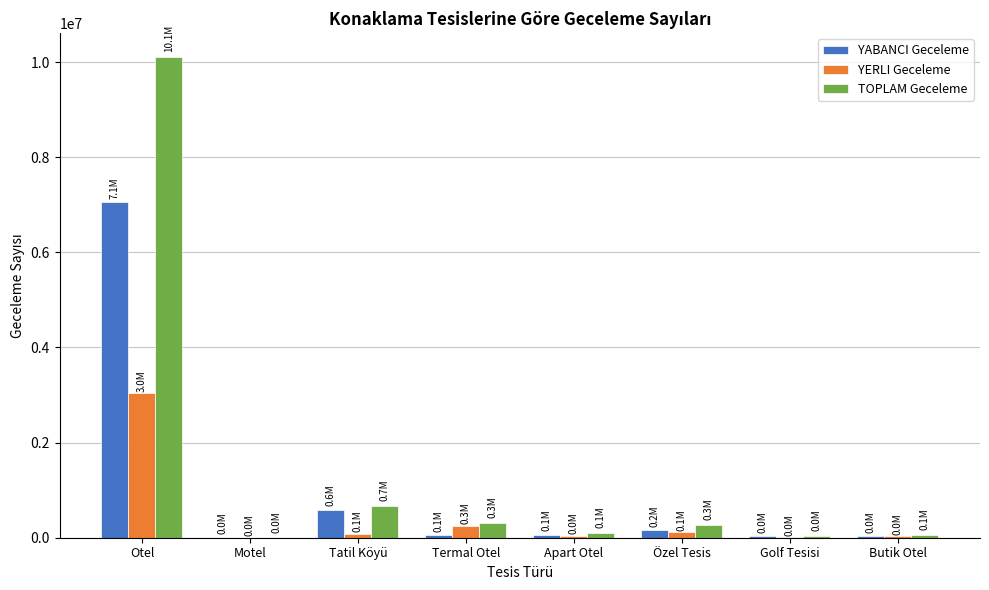

What is the maximum value shown in the chart?

10102865